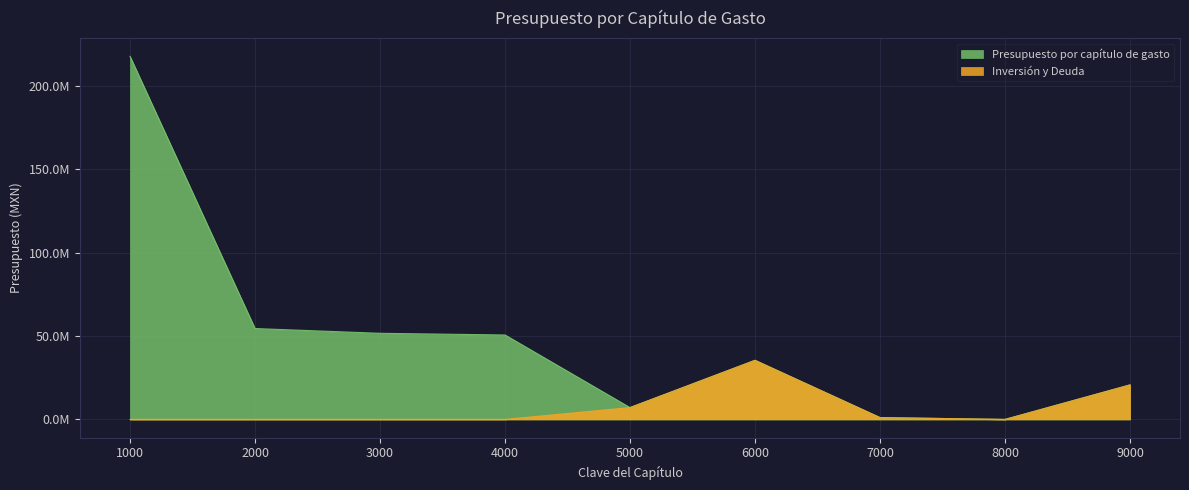

True or false: Inversión y Deuda and Presupuesto por capítulo de gasto intersect in this chart.

False